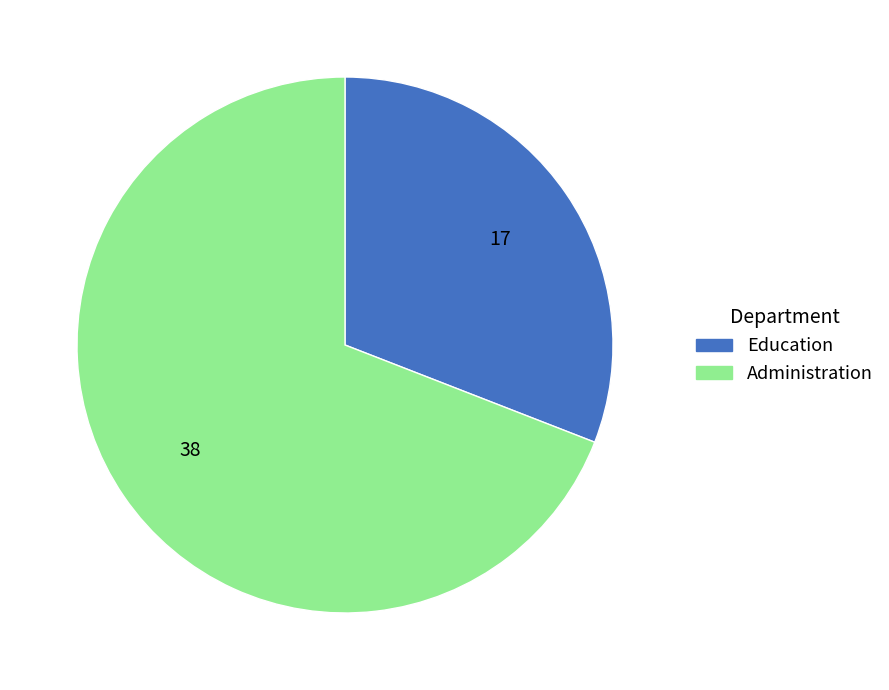

Do Education and Administration together represent more than half of the pie?

Yes